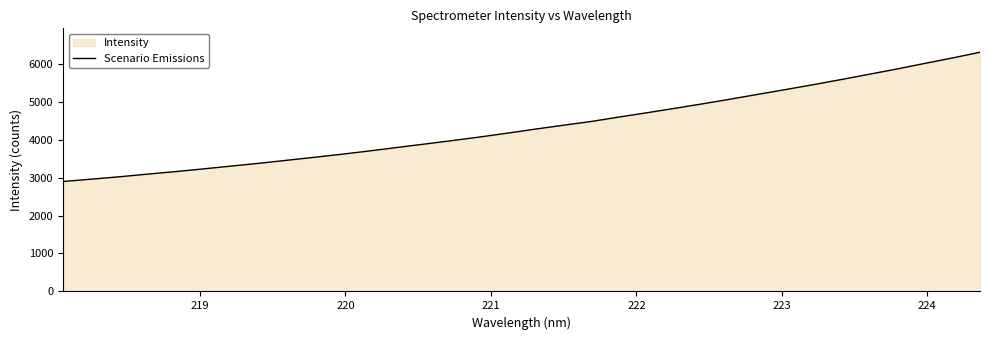

What is the smallest value displayed?

2896.9